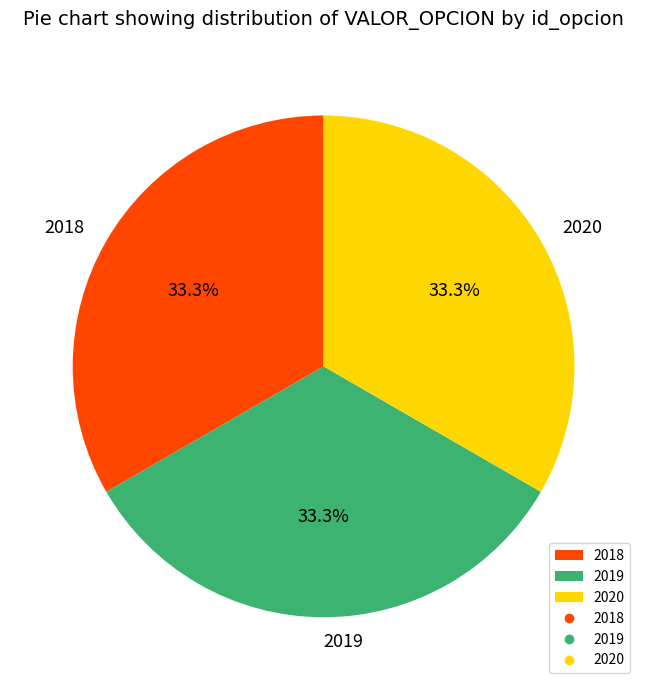

What percentage is NOT represented by 2019?

66.7%